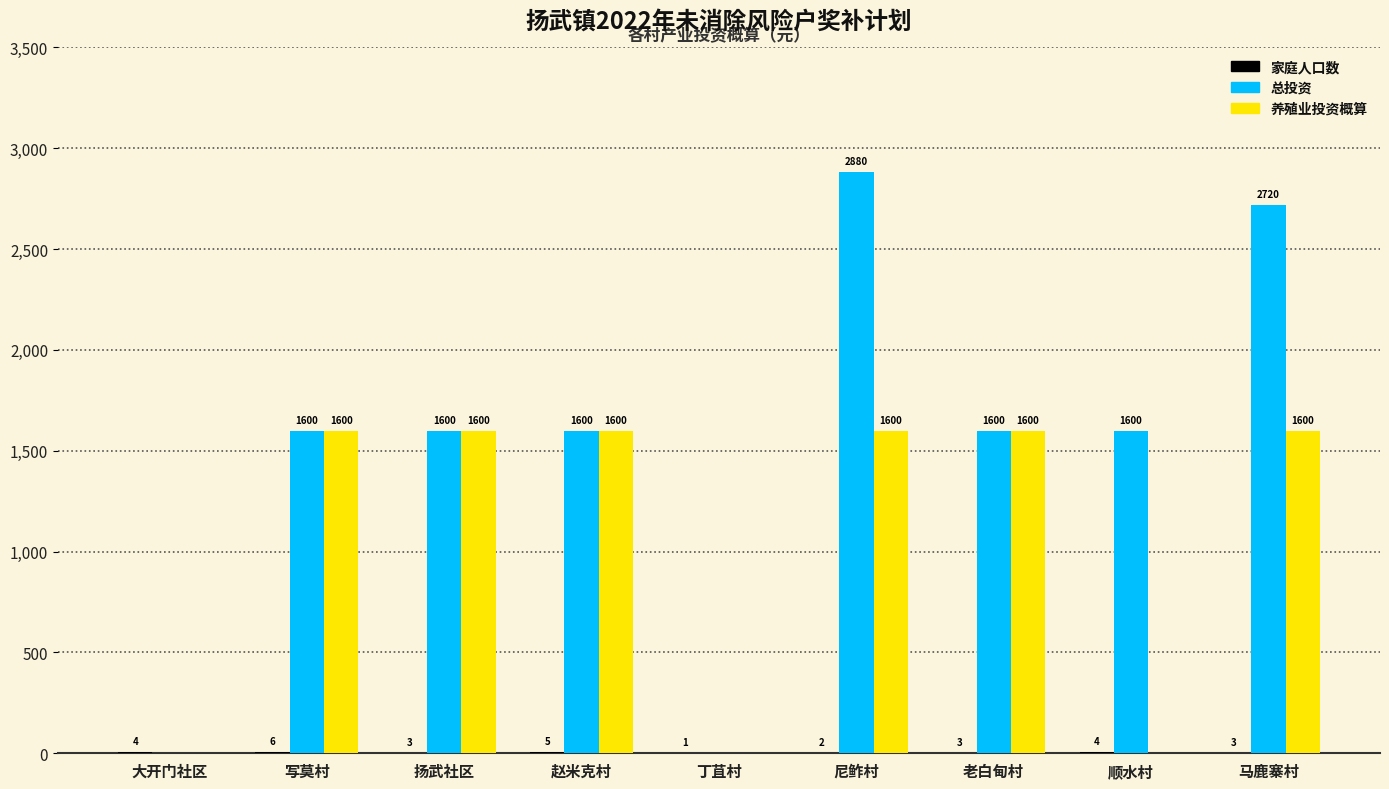

The value of 总投资 at 尼鲊村 is 2880. True or false?

True